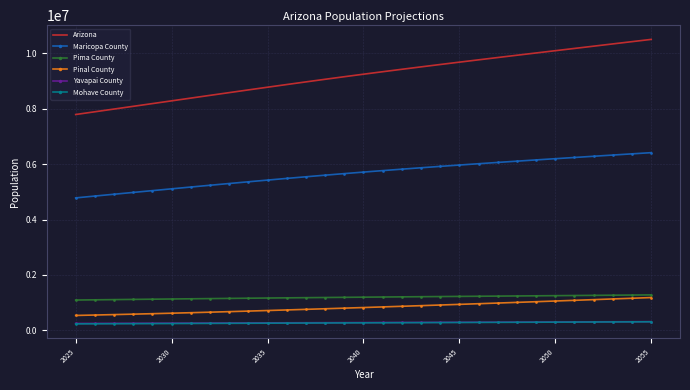

What is the minimum value for Maricopa County?

4780632